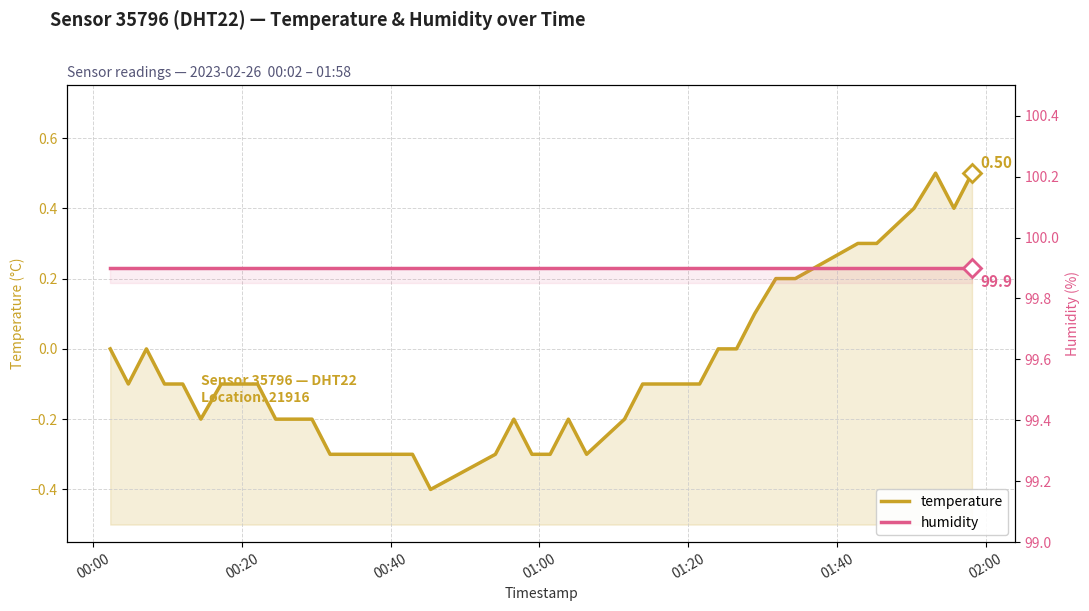

True or false: temperature and humidity intersect in this chart.

False